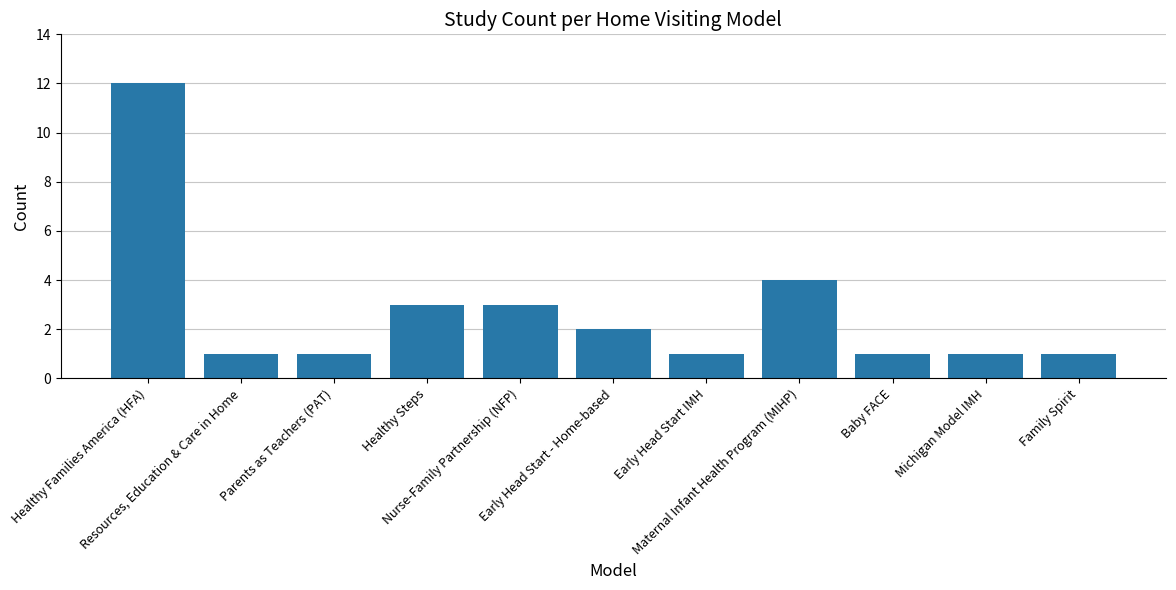

What is the sum of the values at Parents as Teachers (PAT) and Maternal Infant Health Program (MIHP)?

5